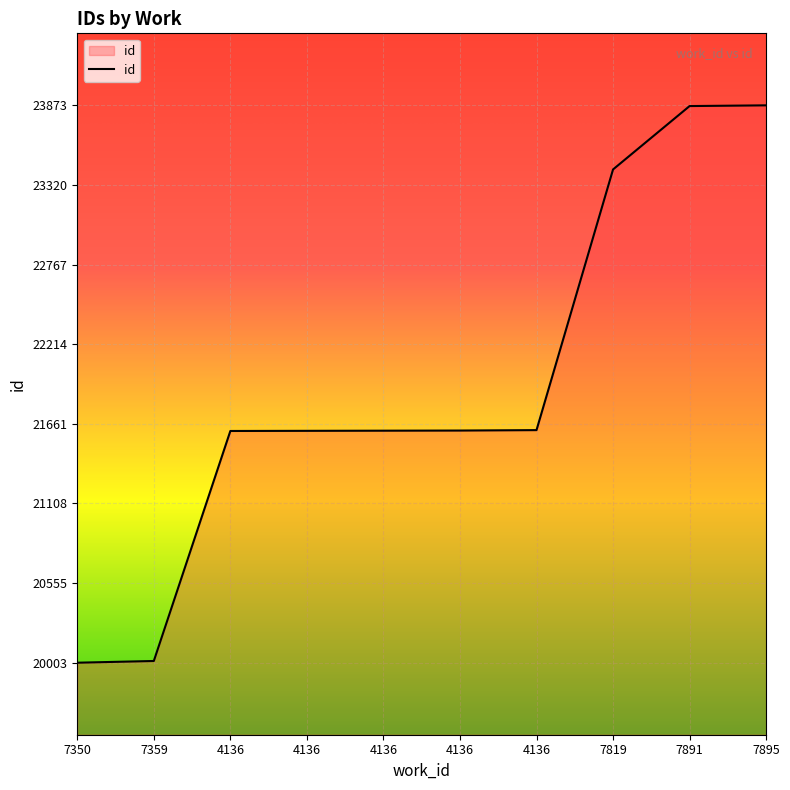

List the labels in order of value, largest first.

7895, 7891, 7819, 4136, 4136, 4136, 4136, 4136, 7359, 7350